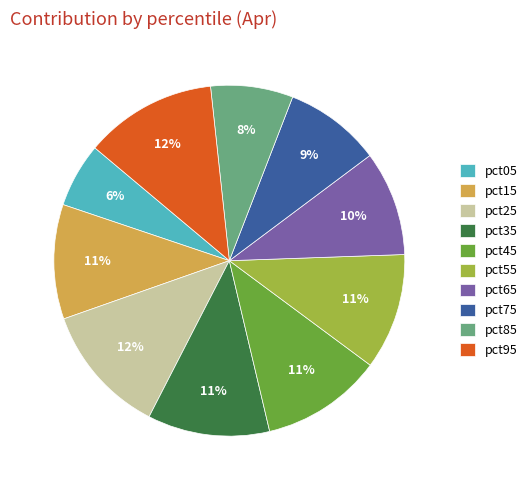

Does pct45 account for over 50% of the chart?

No